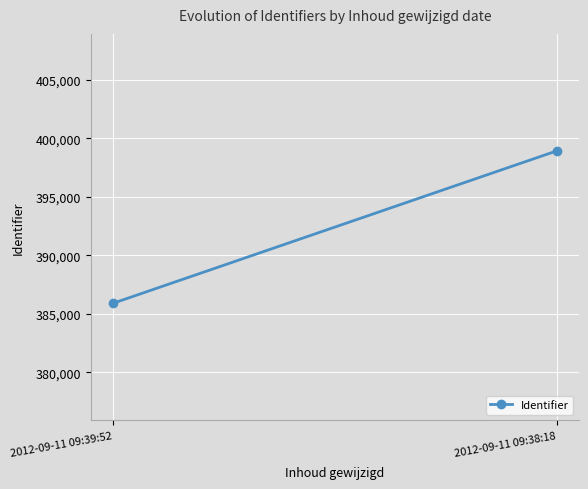

Is it true that the value at 2012-09-11 09:39:52 is 385911?

True